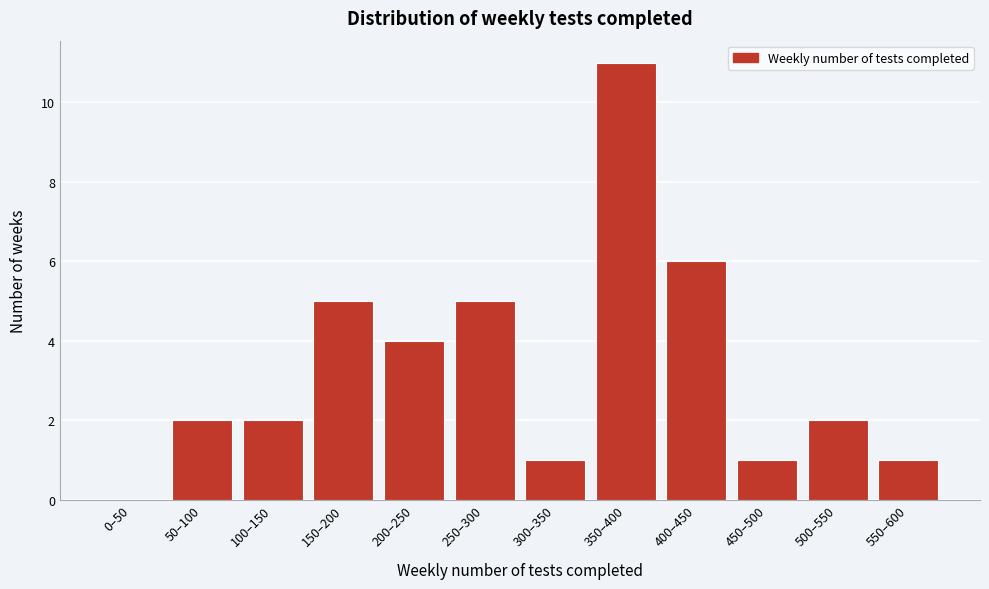

Reading left to right, extract all data points from this chart.

0–50=0	50–100=2	100–150=2	150–200=5	200–250=4	250–300=5	300–350=1	350–400=11	400–450=6	450–500=1	500–550=2	550–600=1